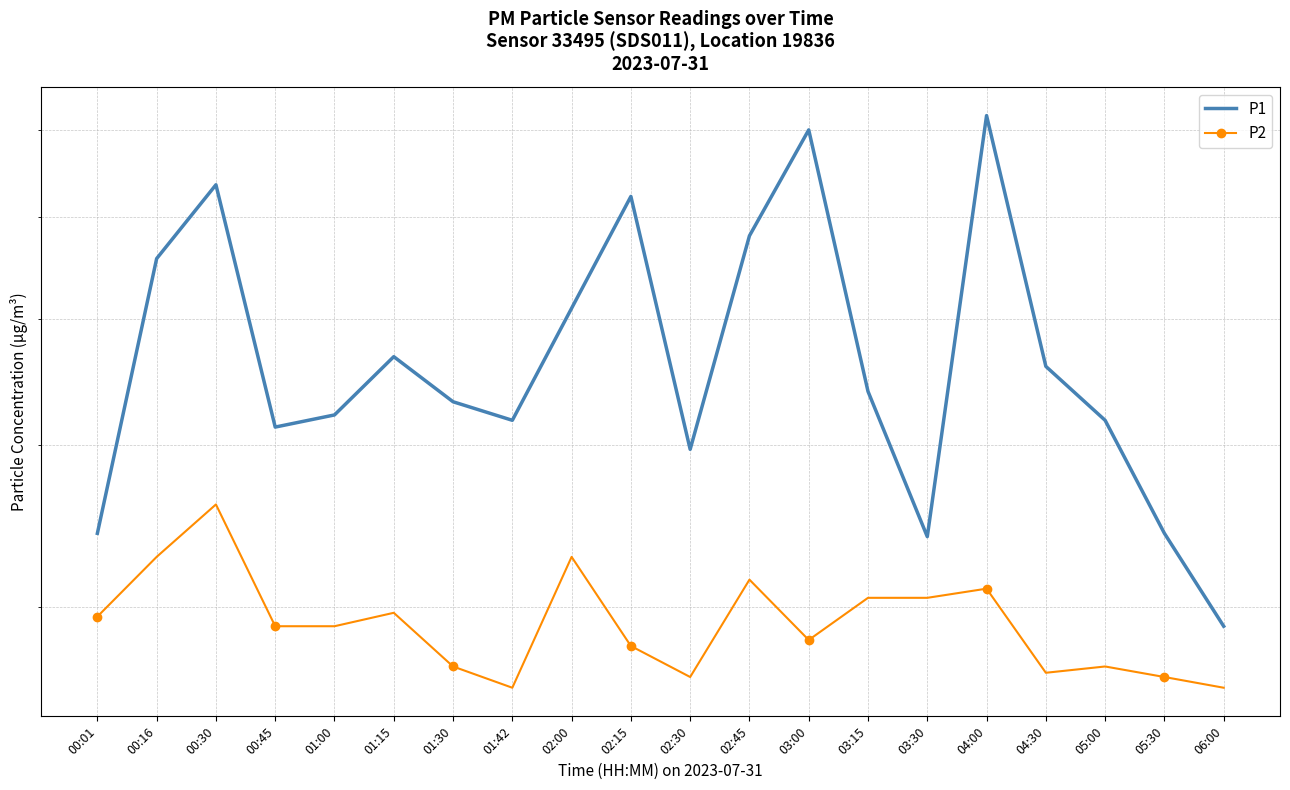

Is it true that P1 equals 7.2 at 04:00?

True